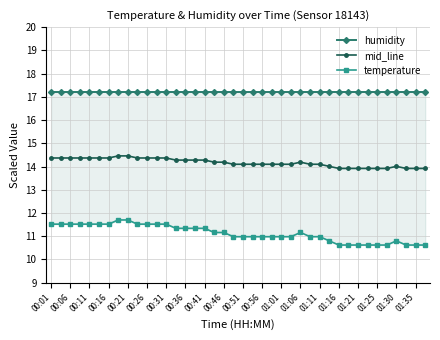

Is it true that mid_line equals 14.4 at 00:11?

True